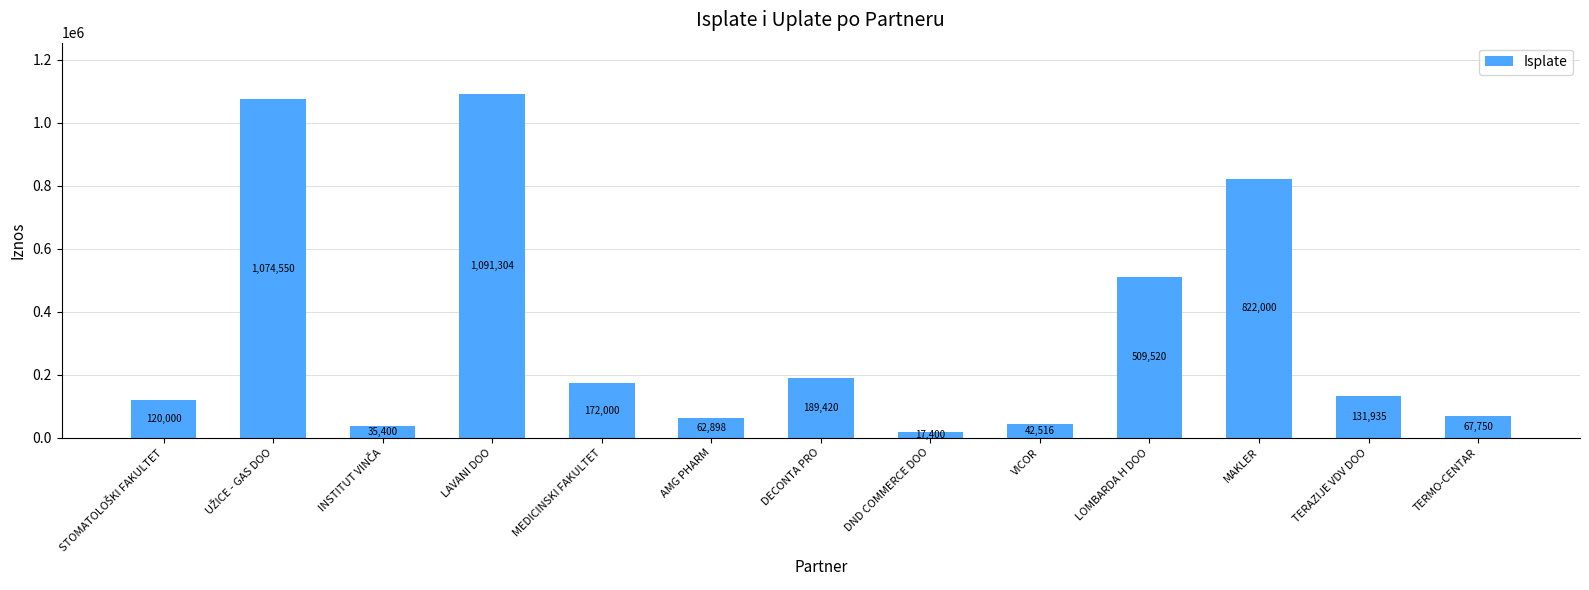

The value at LOMBARDA H DOO is 509520.0. True or false?

True